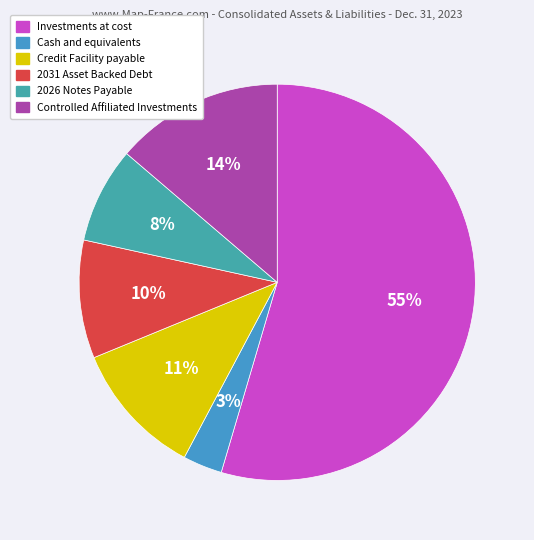

Is Credit Facility payable the majority of the pie?

No